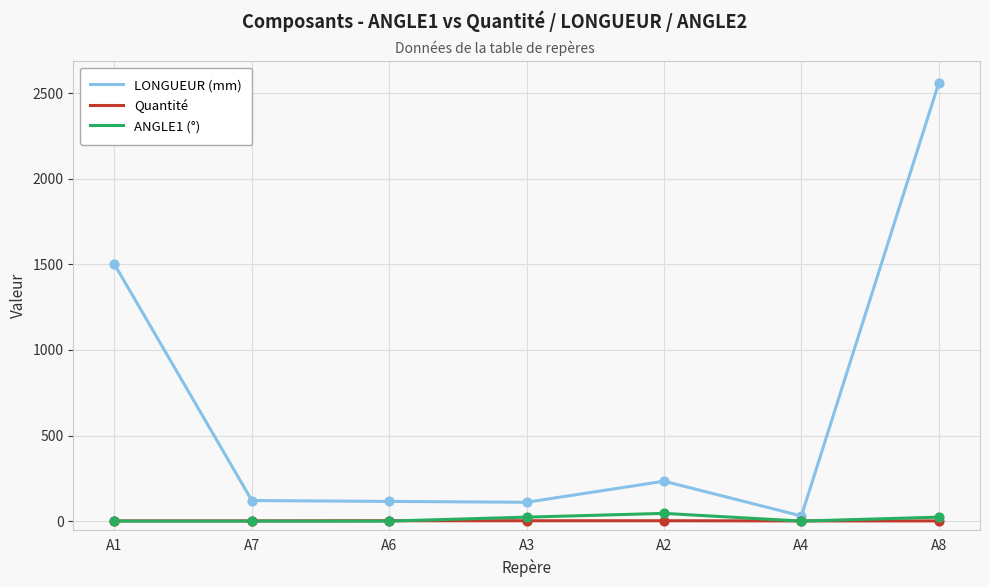

At which category is the sum across all series the highest?

A8